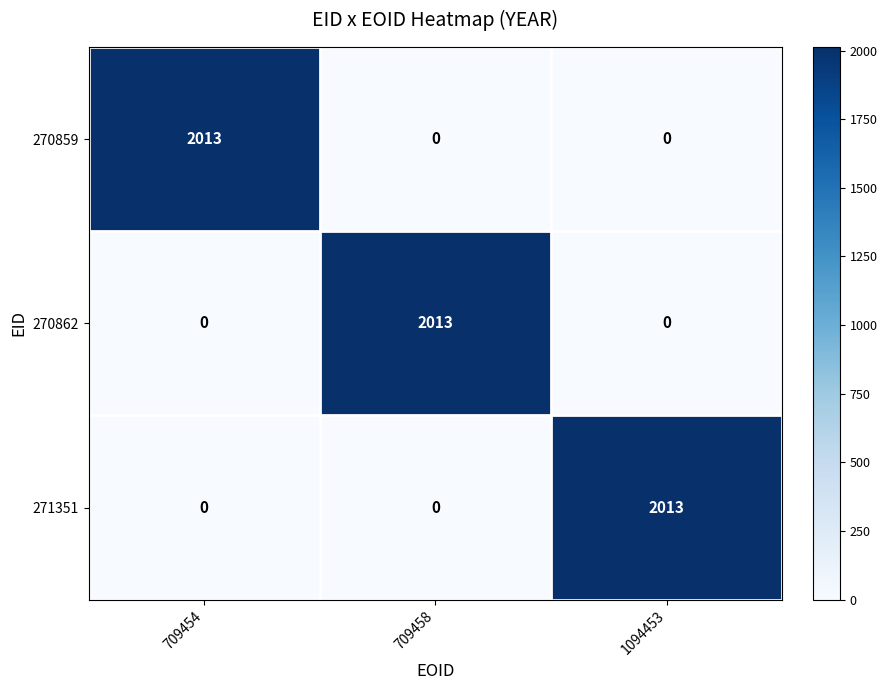

What is the average value of the 270859 series?

671